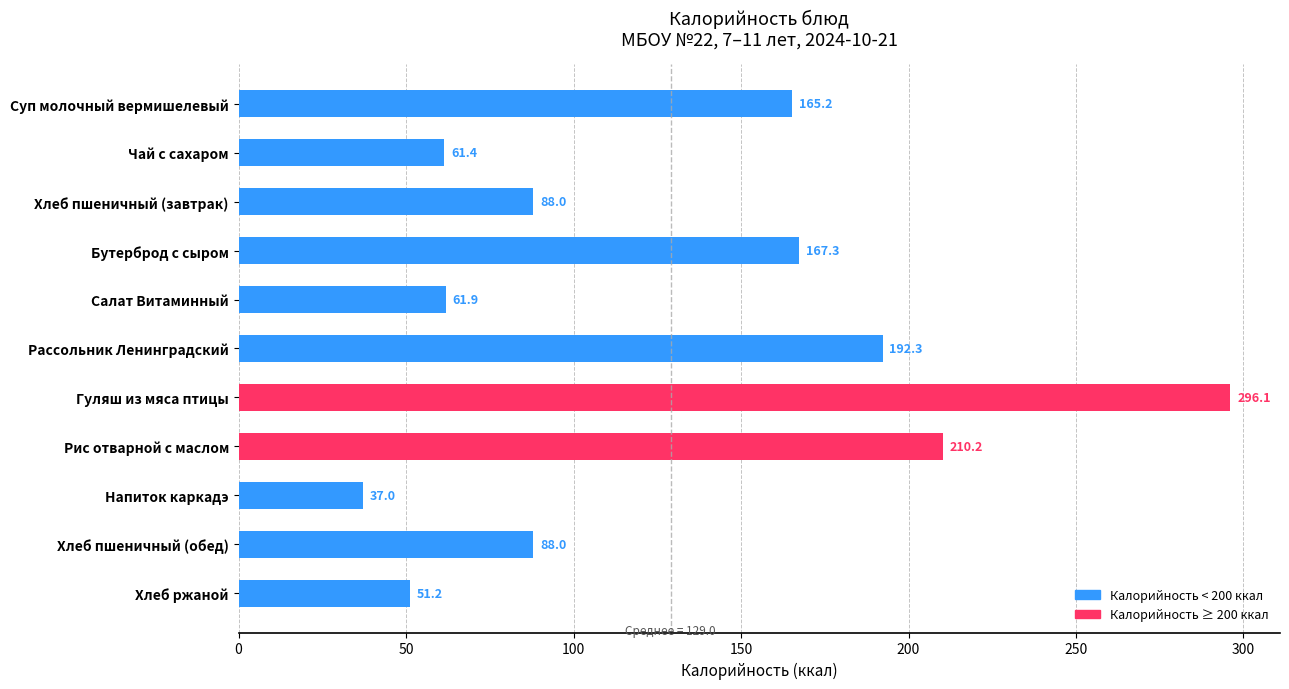

What is the difference between the maximum and minimum values?

259.1